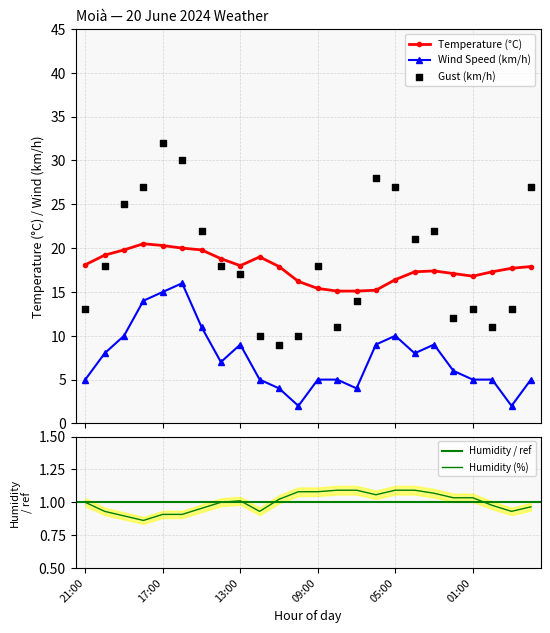

At how many categories does at least one series exceed 3?

24